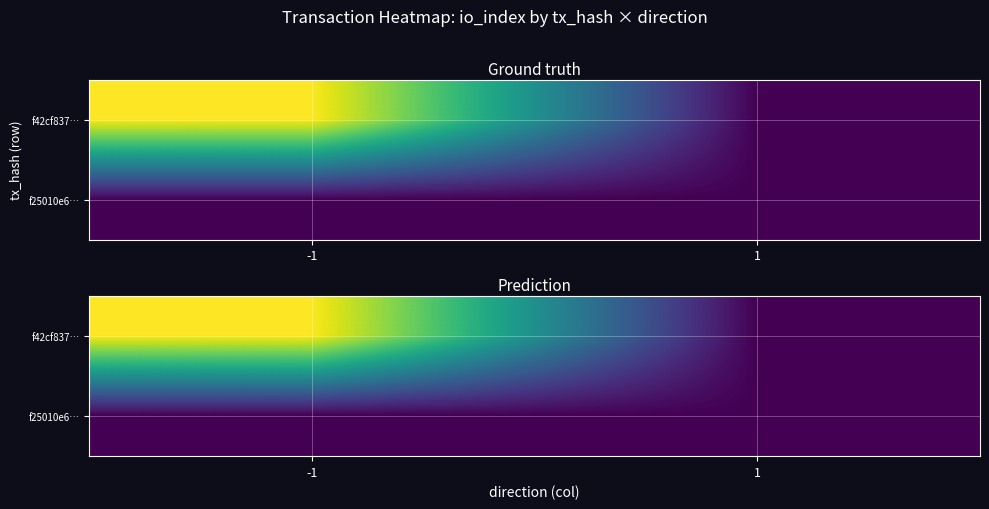

The f42cf837… series shows 149.9 at -1. True or false?

False